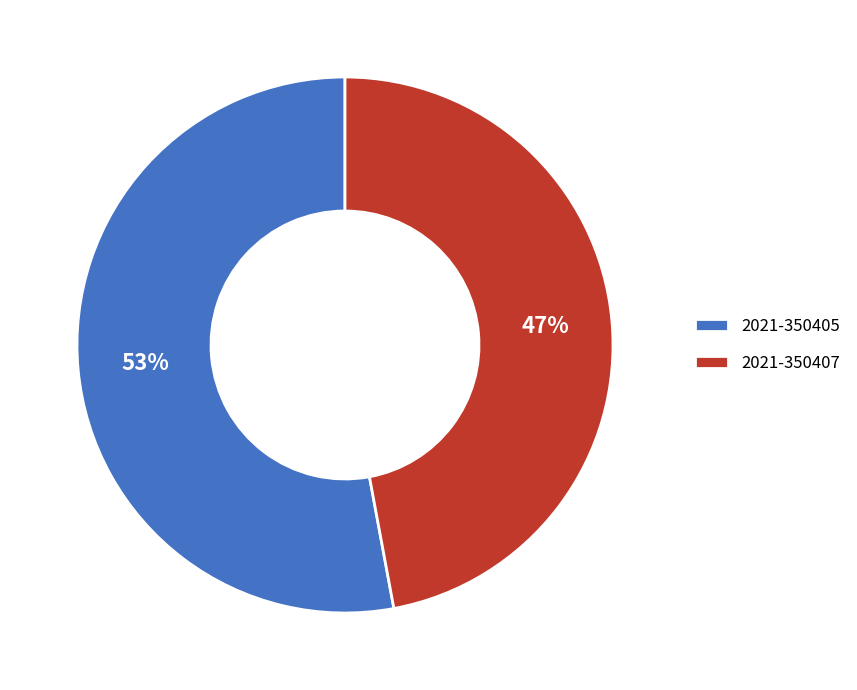

Is the sum of 2021-350407 and 2021-350405 greater than half?

Yes